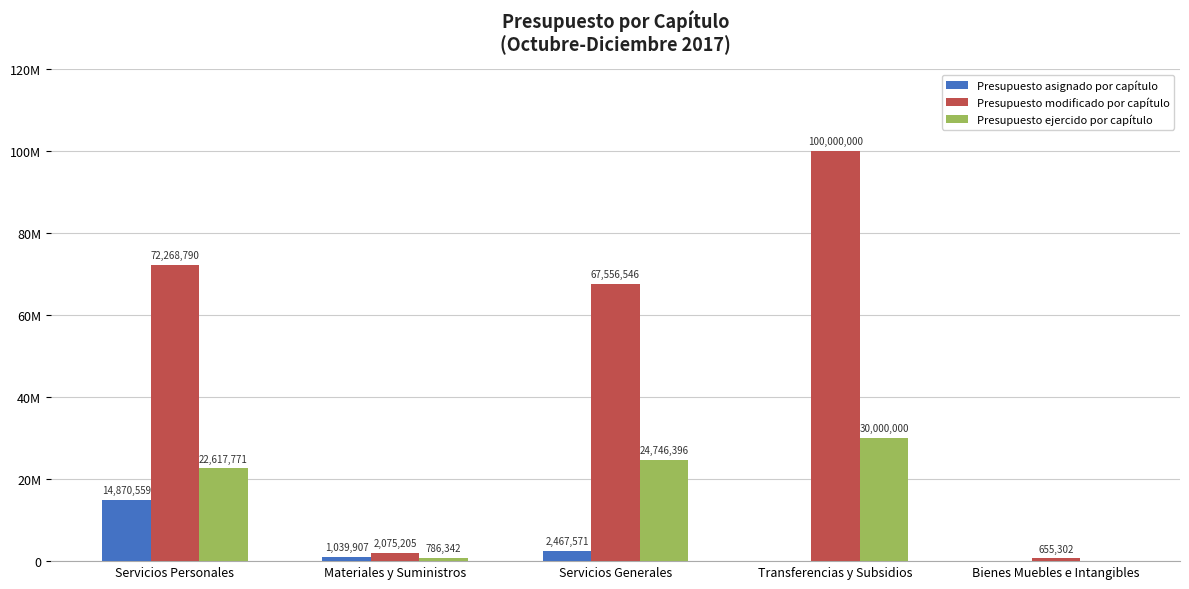

What is the difference between the maximum and minimum values in the Presupuesto asignado por capítulo series?

14870559.0